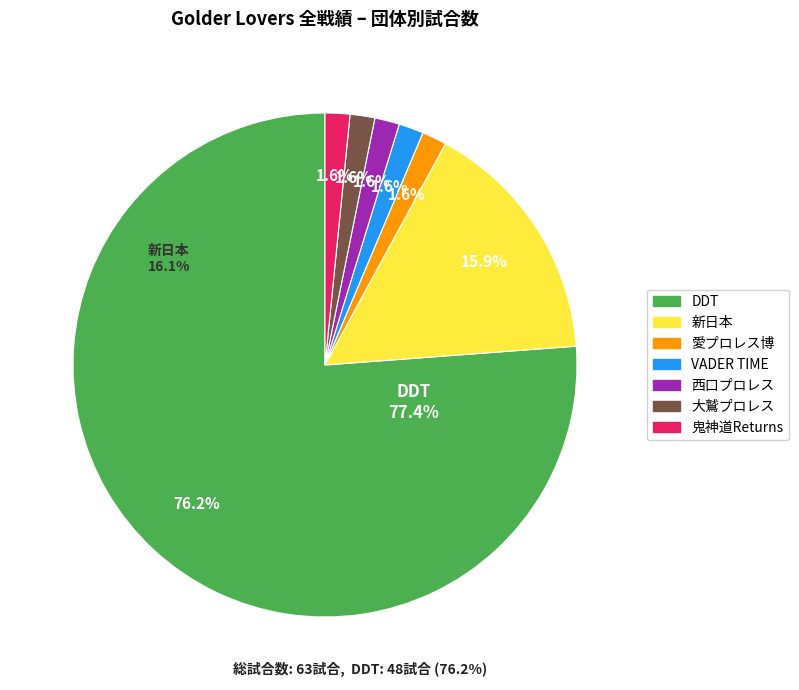

What is the smallest slice in the pie chart?

愛プロレス博